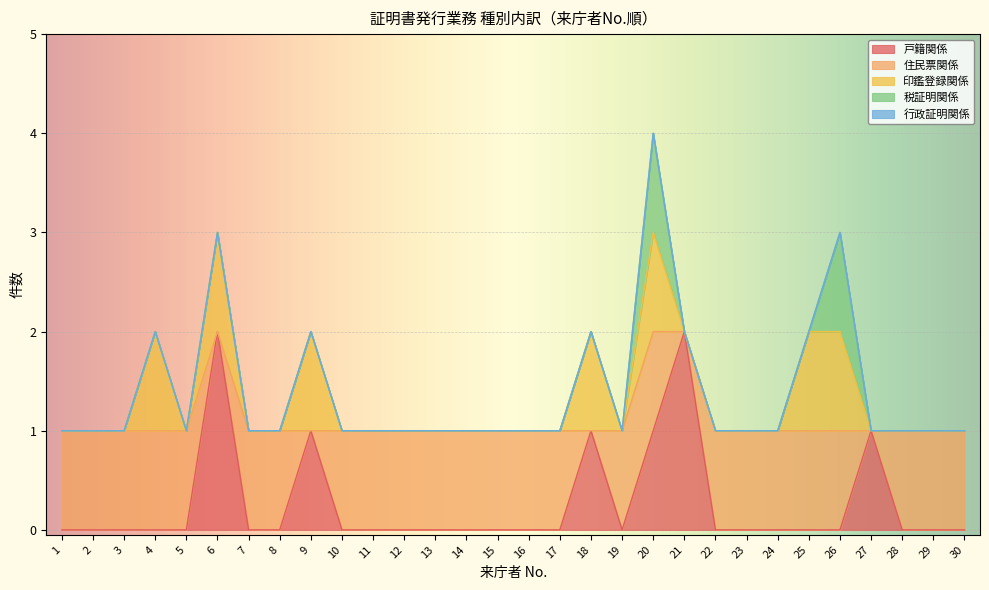

Is it true that 戸籍関係 equals 0 at 24?

True